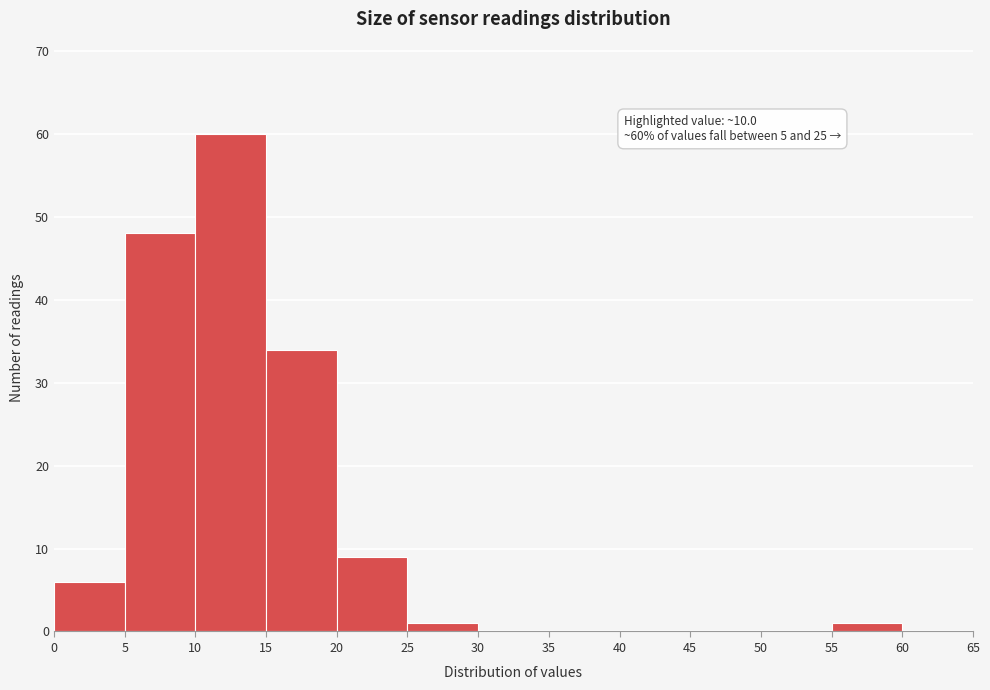

Which range on the x-axis has the tallest bar?

10 to 15